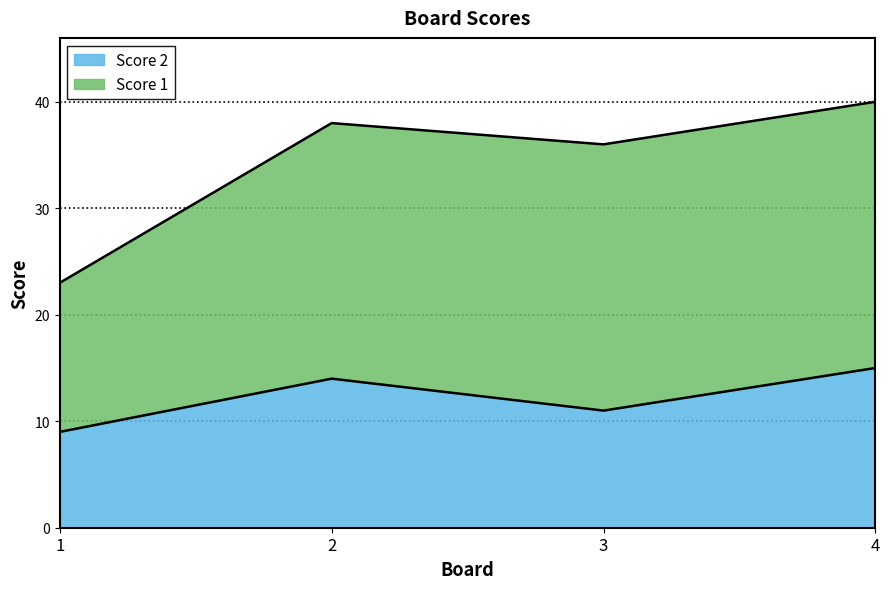

Rank the categories by value from lowest to highest.

1, 3, 2, 4